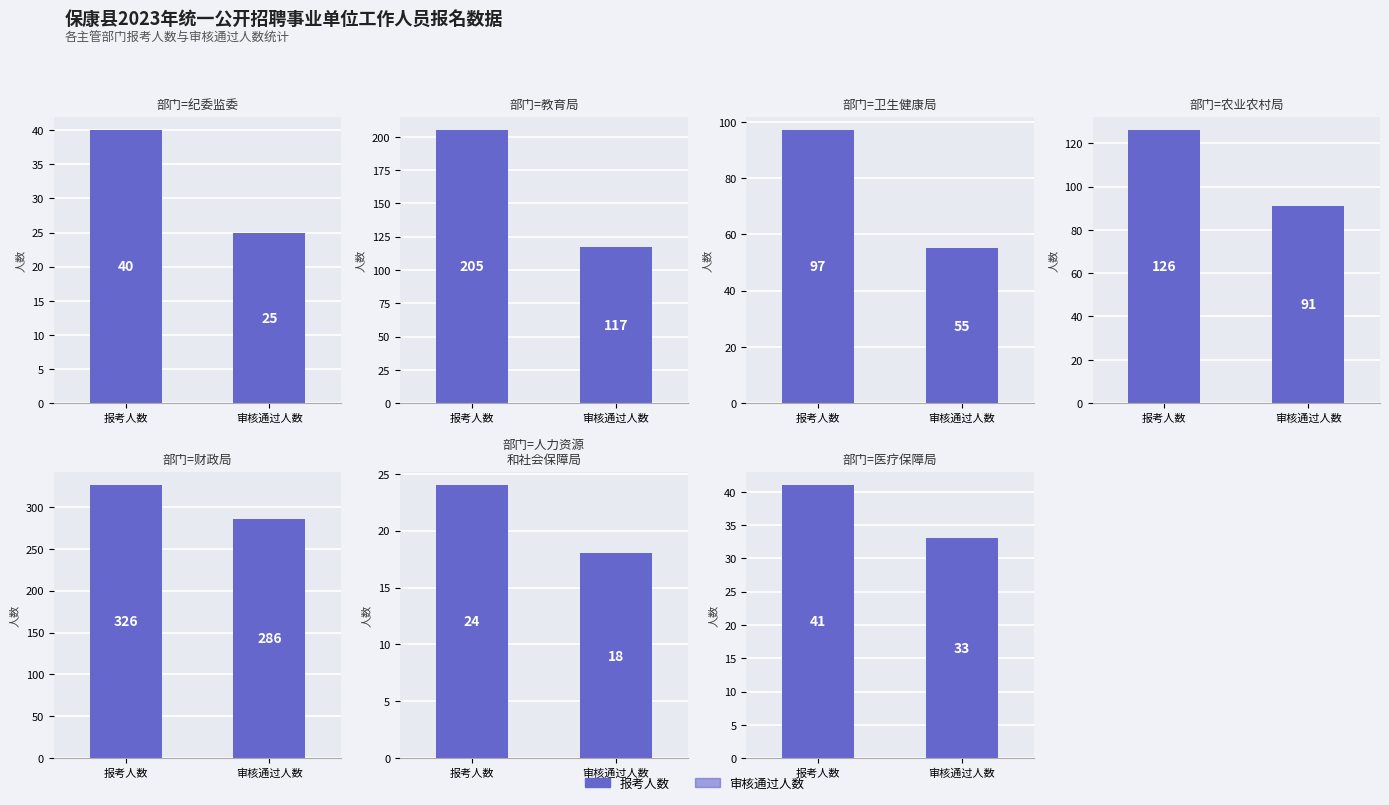

Which series has the largest range (max minus min)?

报考人数